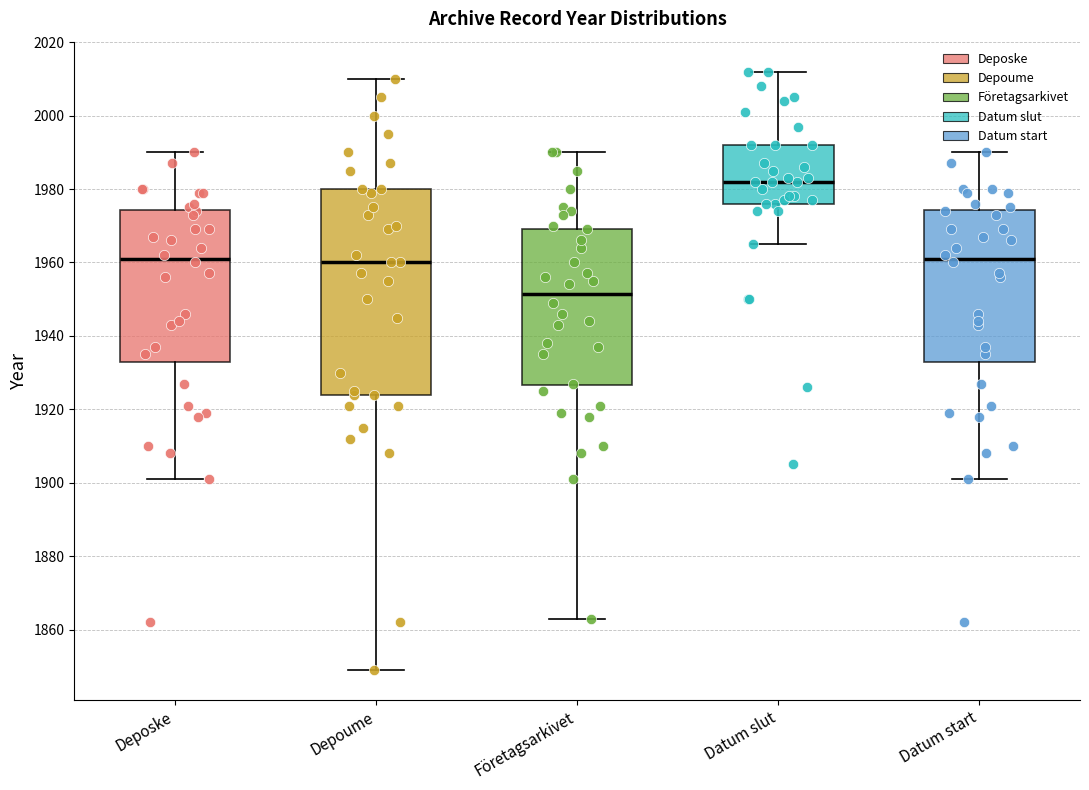

Reading left to right, transcribe this box plot: for each box, give where its median line is, the range the box spans, and where its two whiskers end, as read against the y-axis. The values are not printed on the chart, so give them approximately, as read against the axis.

Deposke: median 1962, box 1934 to 1974, whiskers 1902 to 1990
Depoume: median 1960, box 1924 to 1980, whiskers 1850 to 2010
Företagsarkivet: median 1952, box 1926 to 1970, whiskers 1864 to 1990
Datum slut: median 1982, box 1976 to 1992, whiskers 1966 to 2012
Datum start: median 1962, box 1934 to 1974, whiskers 1902 to 1990